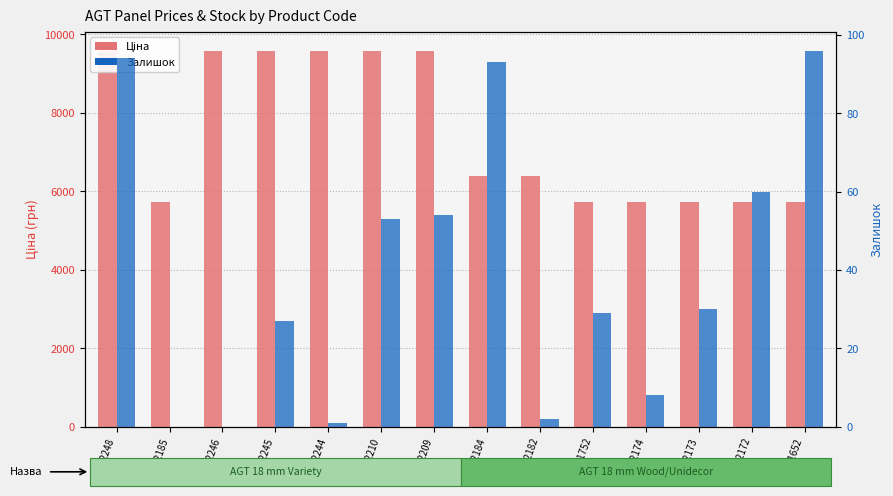

Is it true that Залишок equals 1.0 at 284162244?

True